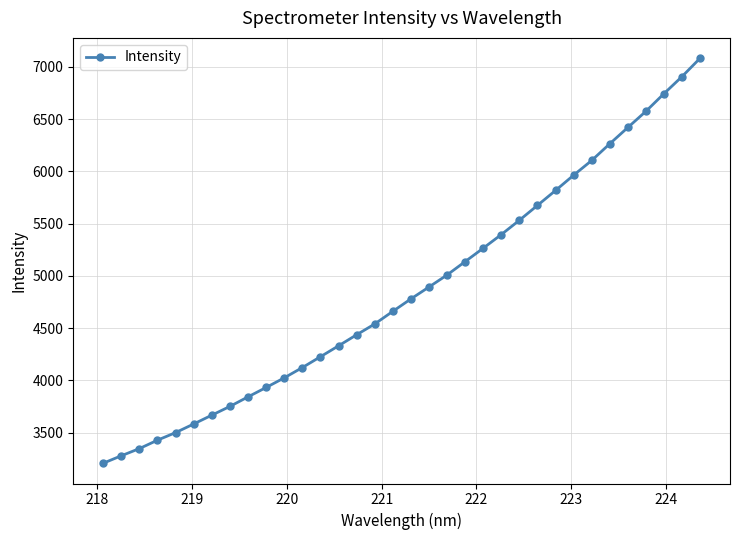

What is the value of the 13th point from the left?

4226.0